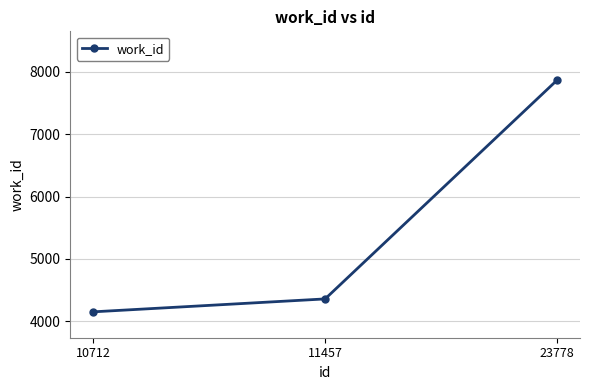

What is the value of the 2nd point from the left?

4360